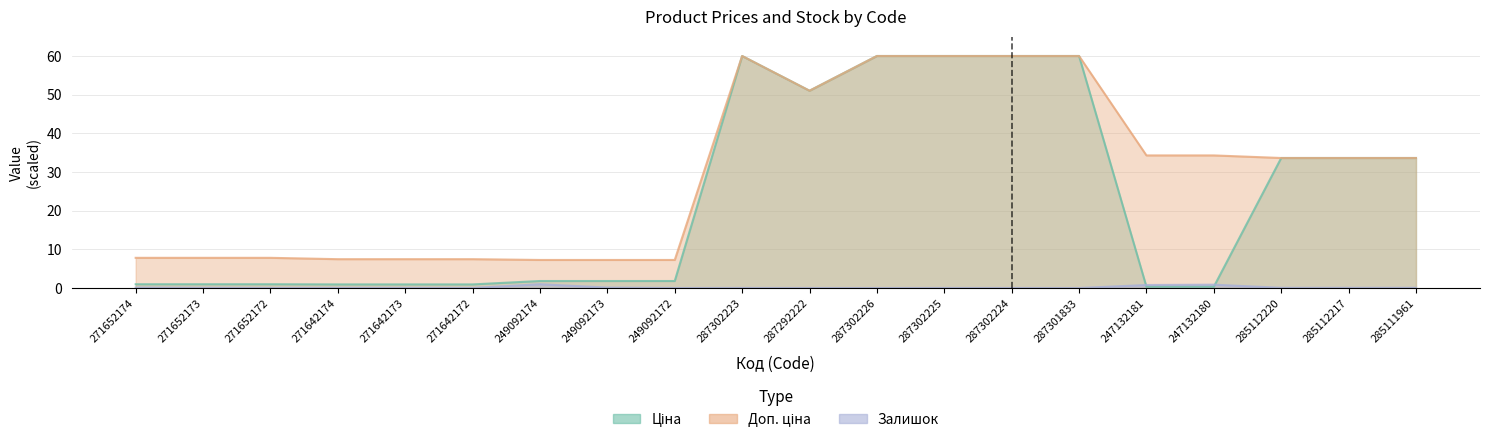

In Залишок, how many points are lower than both neighbors (excluding endpoints)?

5